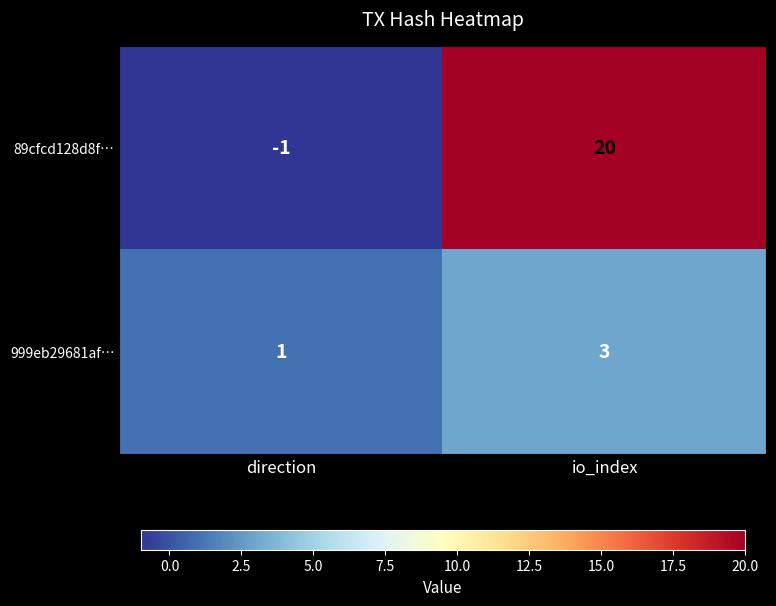

Where is 999eb29681af… nearest to the value 2?

direction